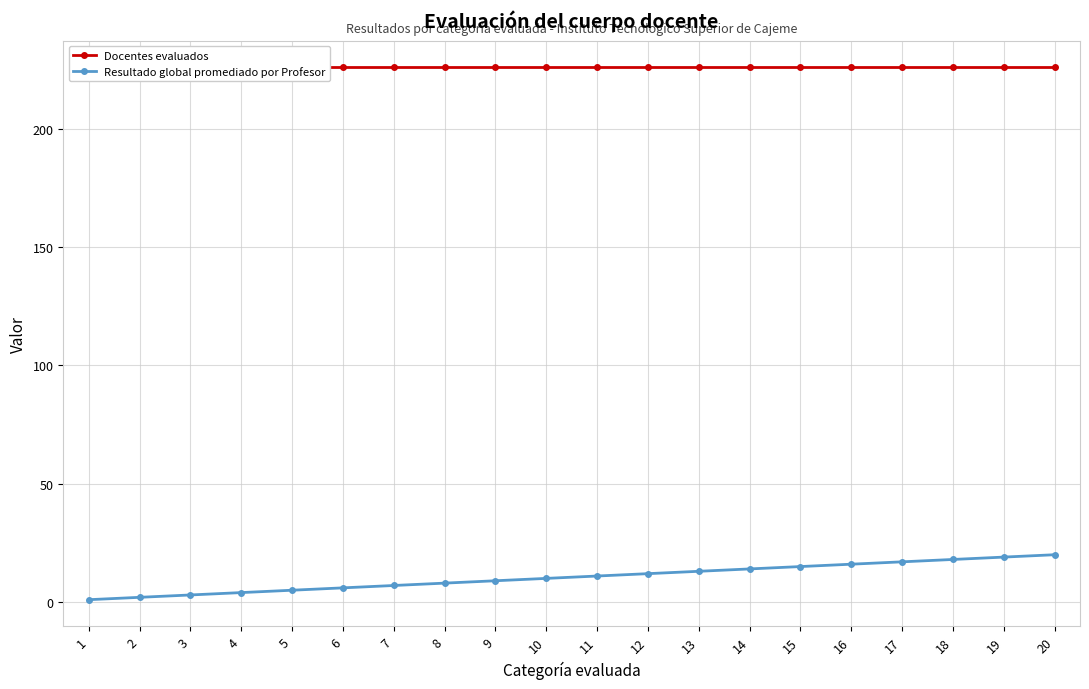

Which series changed the most between 1 and 17?

Resultado global promediado por Profesor